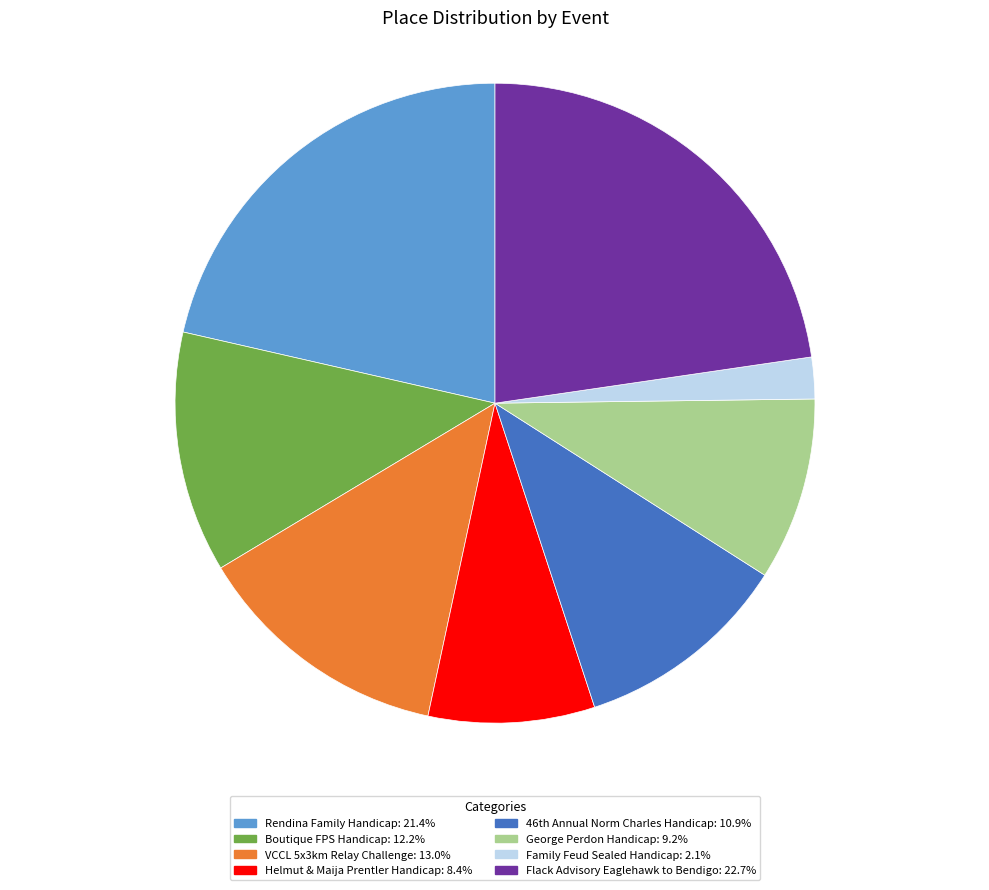

Does any single category account for the majority?

No